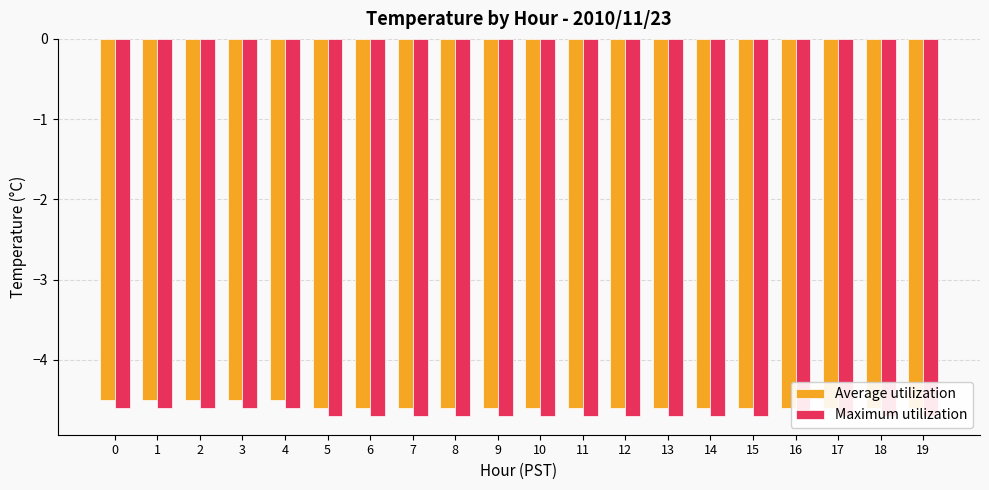

List the series in order of their peak value, highest first.

Average utilization, Maximum utilization